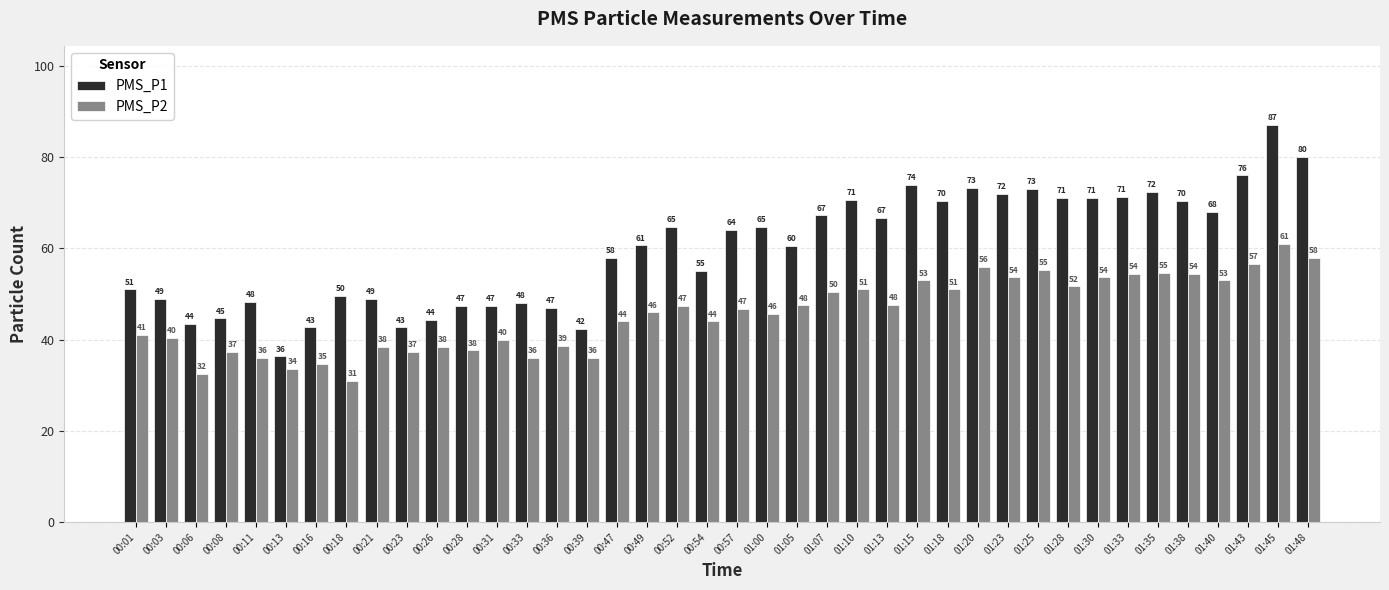

How many data points does each series have?

40